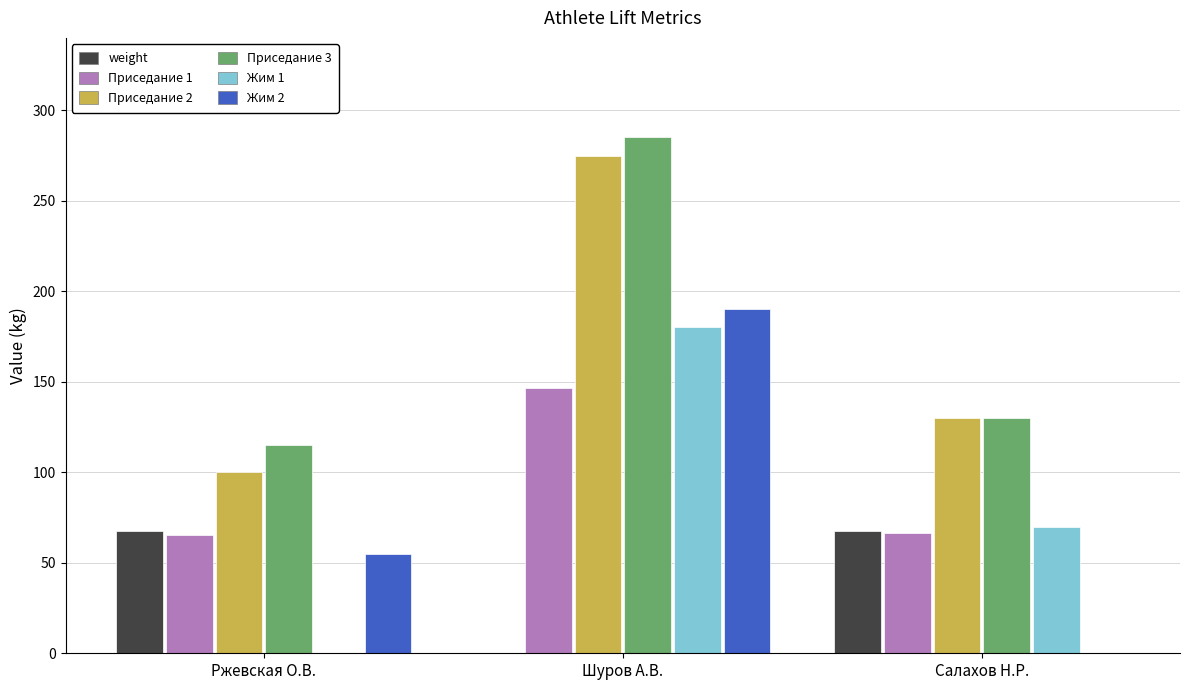

Which category has the highest value in the Приседание 1 series?

Шуров А.В.